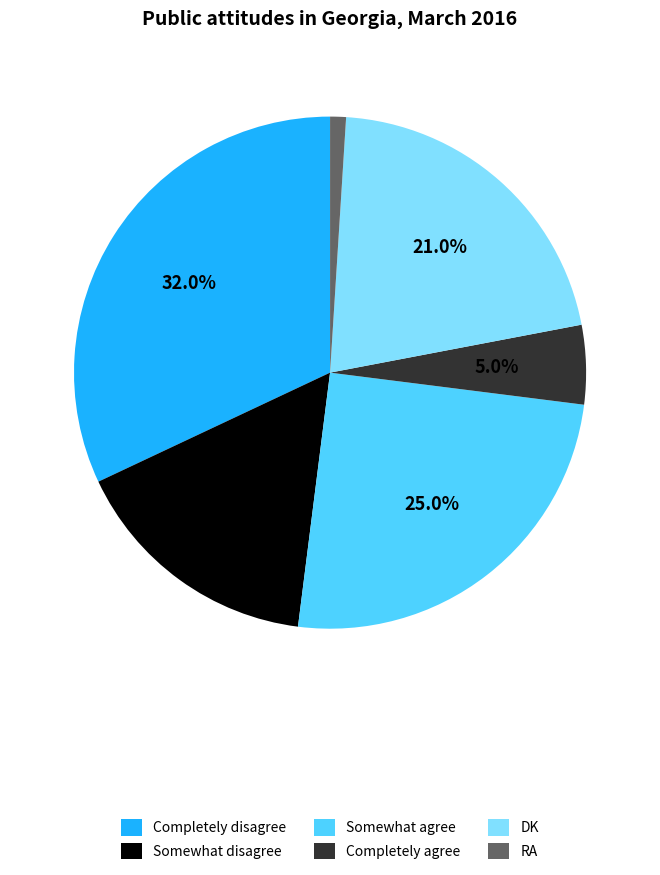

Rank the categories by value from highest to lowest.

Completely disagree, Somewhat agree, DK, Somewhat disagree, Completely agree, RA